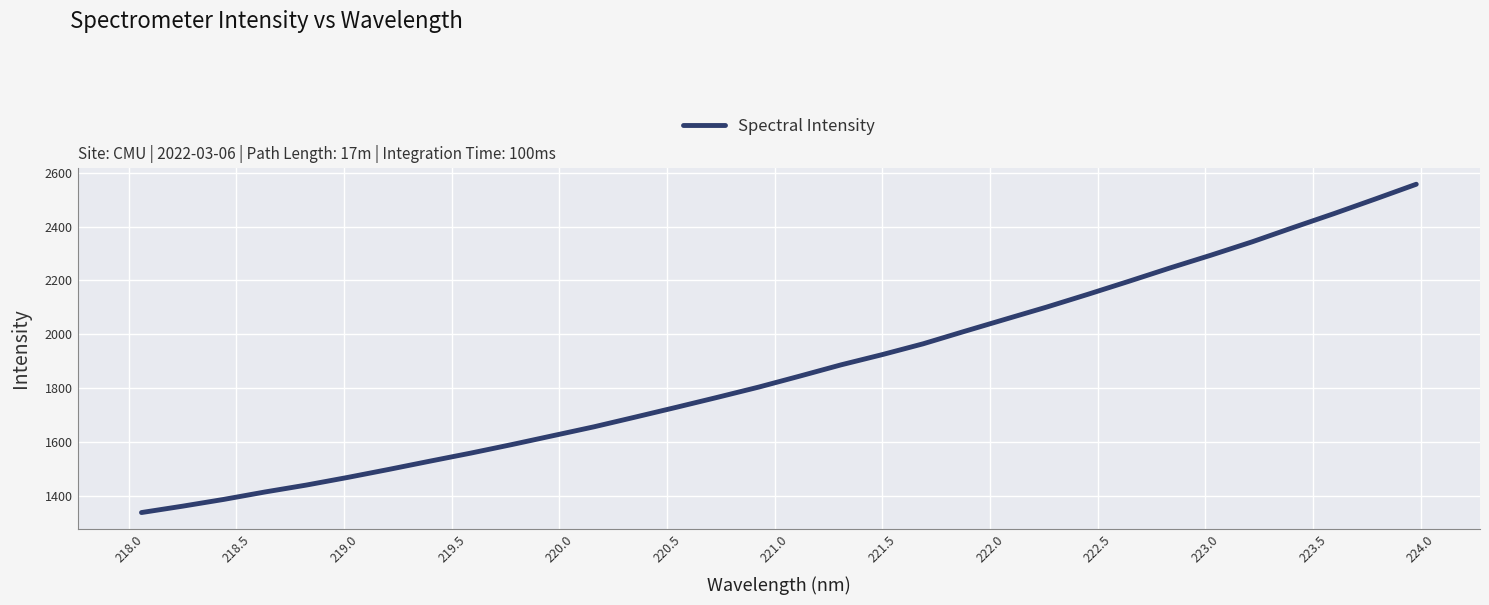

What is the difference between the maximum and minimum values?

1220.4